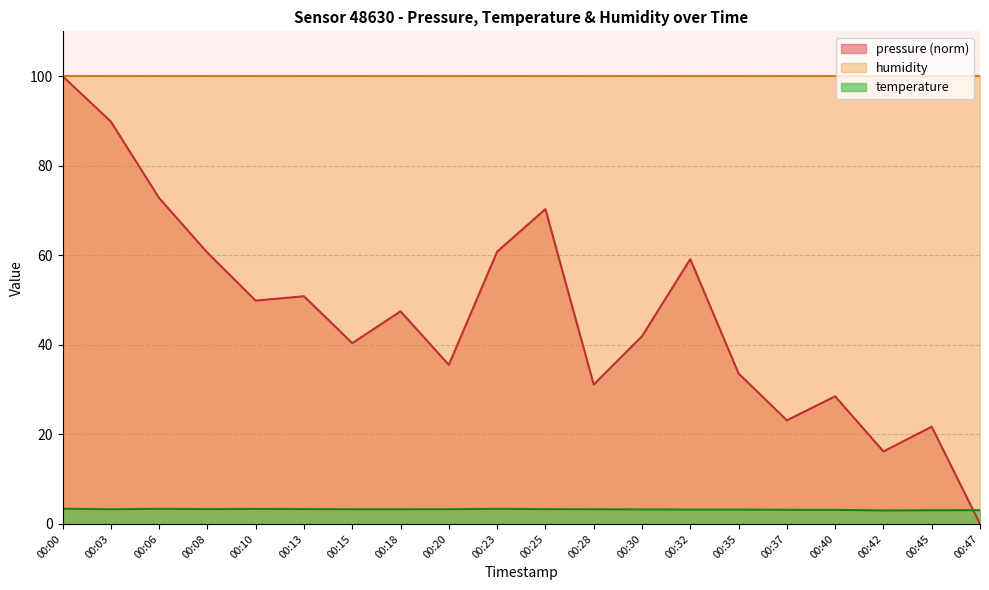

Rank the categories by temperature value from lowest to highest.

00:42, 00:45, 00:47, 00:40, 00:37, 00:35, 00:32, 00:30, 00:03, 00:15, 00:18, 00:28, 00:20, 00:25, 00:08, 00:13, 00:10, 00:06, 00:23, 00:00